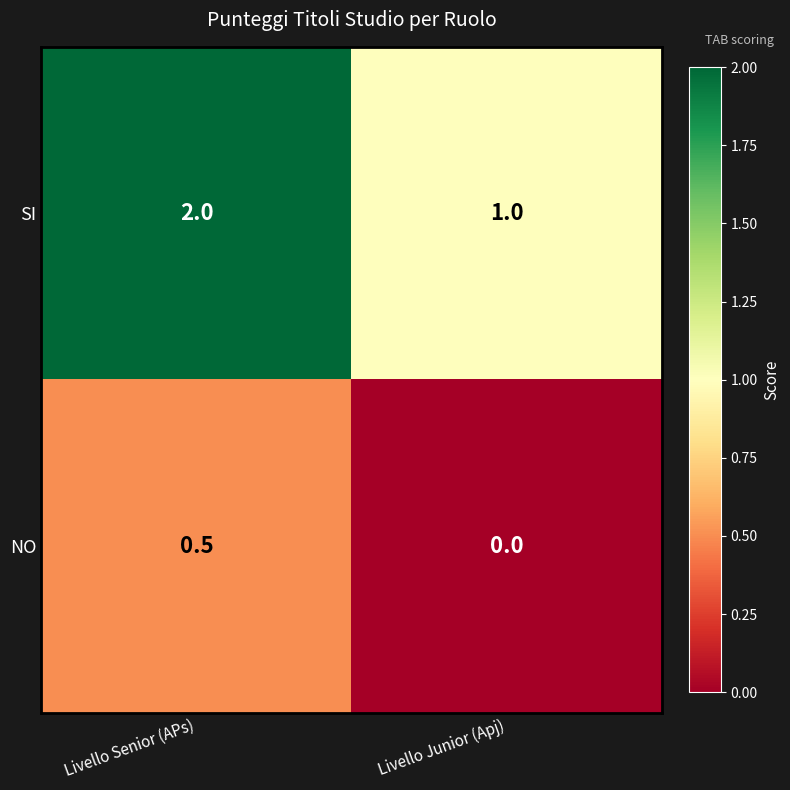

What is the difference between the maximum and minimum values in the NO series?

0.5